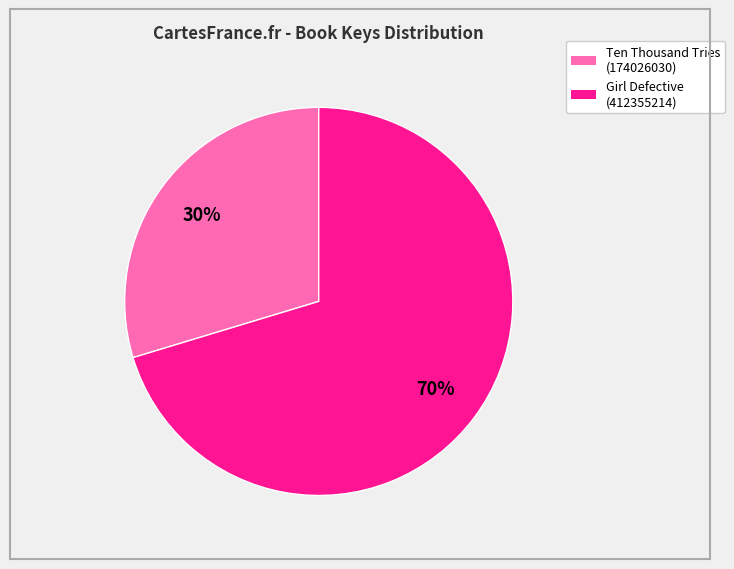

Is there a majority slice in this chart?

Yes